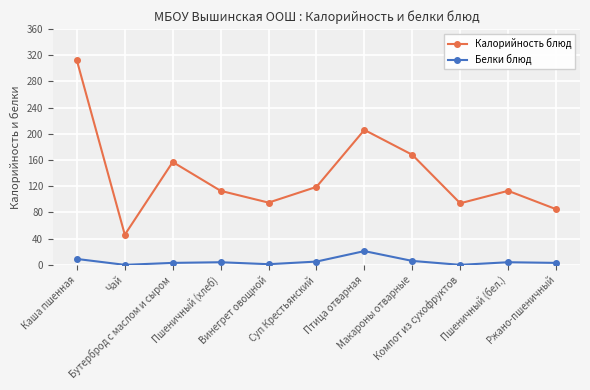

What is the maximum value for Белки блюд?

21